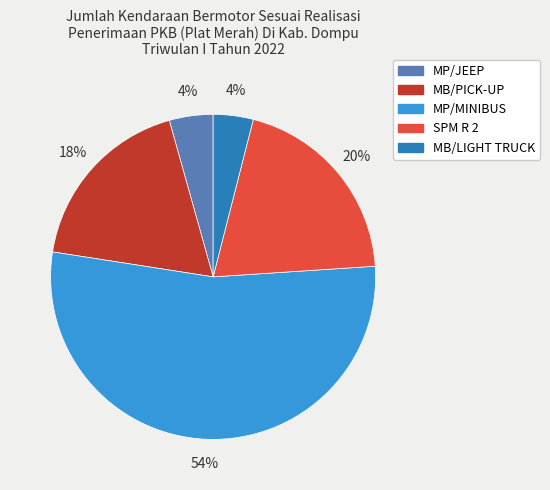

To the nearest percent, what is the difference between the largest and smallest slice percentages?

50%